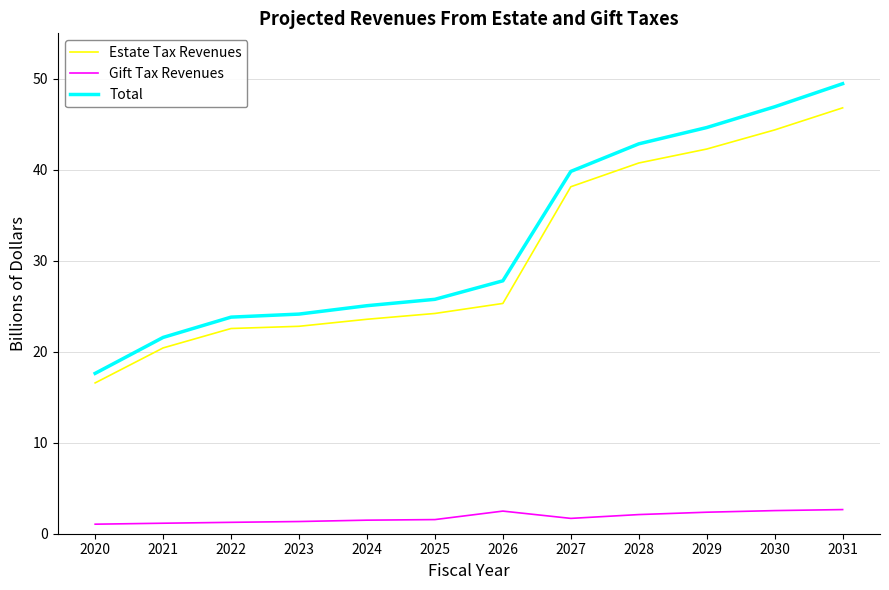

Which series changed the most between 2026 and 2029?

Estate Tax Revenues